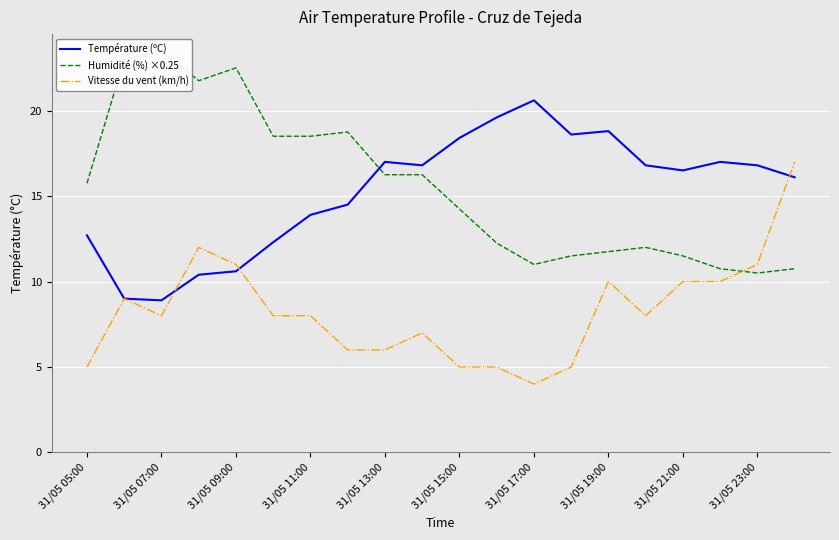

What position from the left is 19?

20